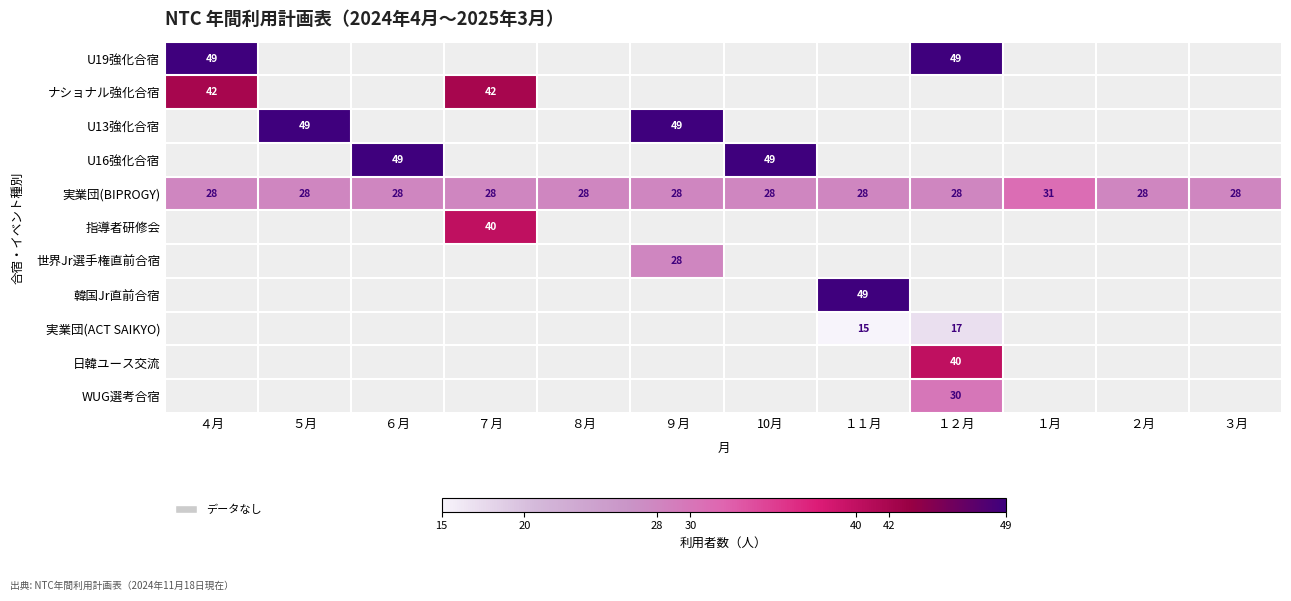

What is the approximate value of U13強化合宿 at ５月, to the nearest 10?

50